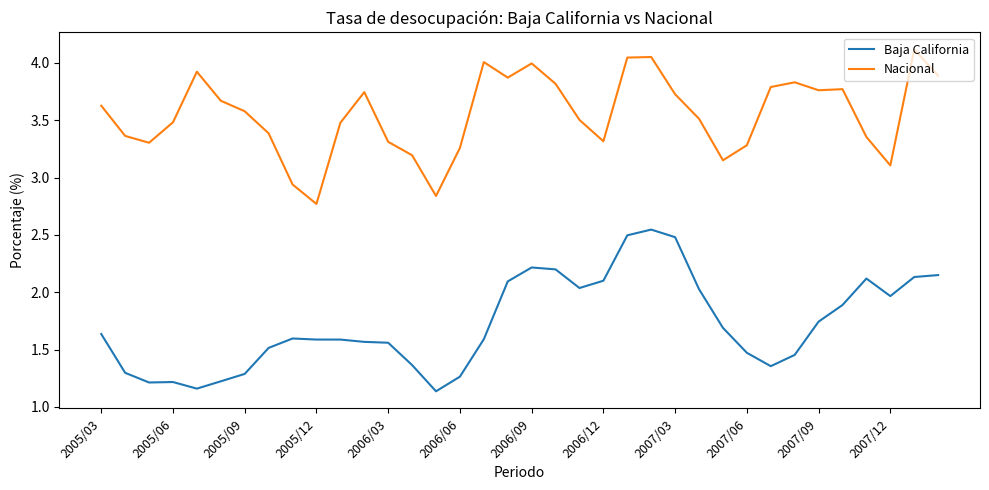

List the series in order of their peak value, lowest first.

Baja California, Nacional